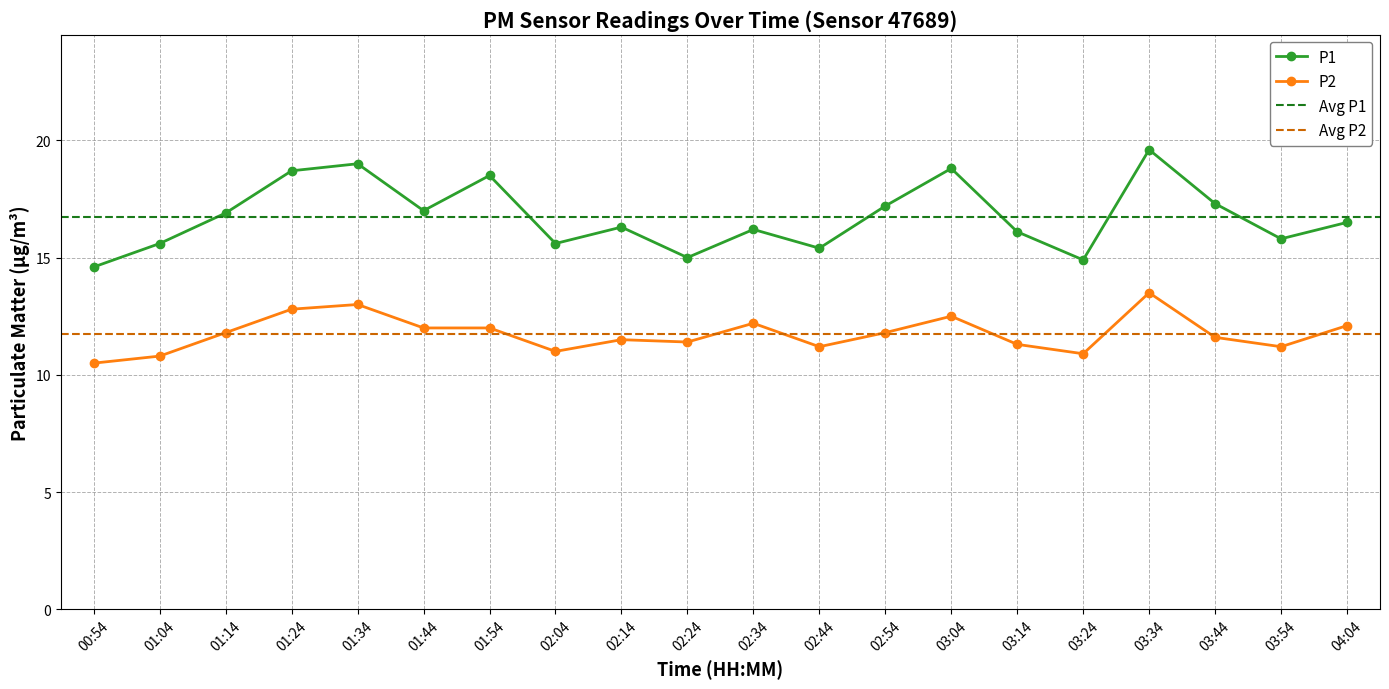

What is the label of the 14th point from the right?

01:54